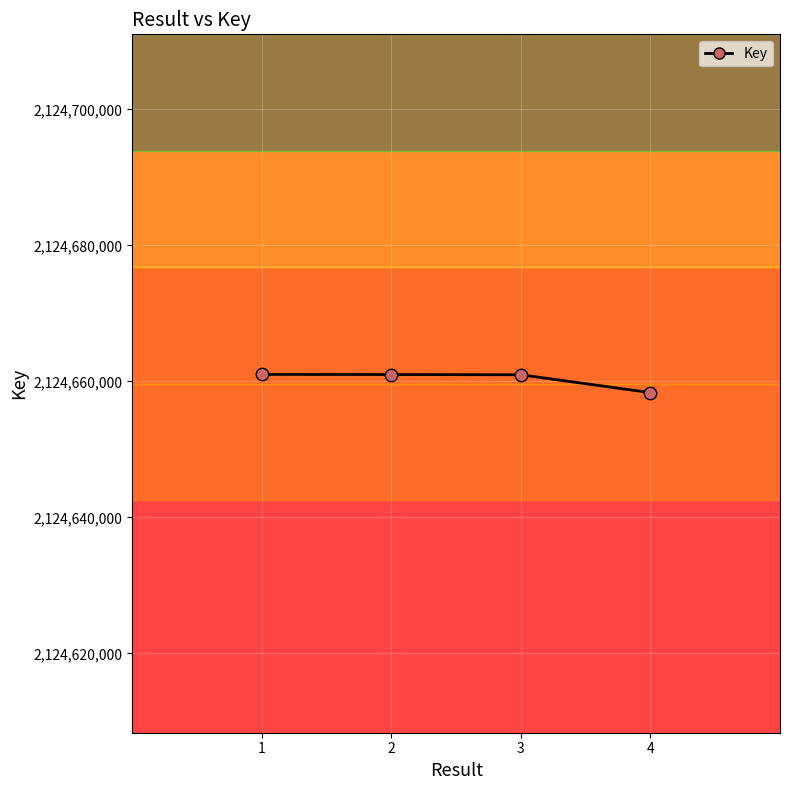

What is the change in value from 1 to 4?

-2680